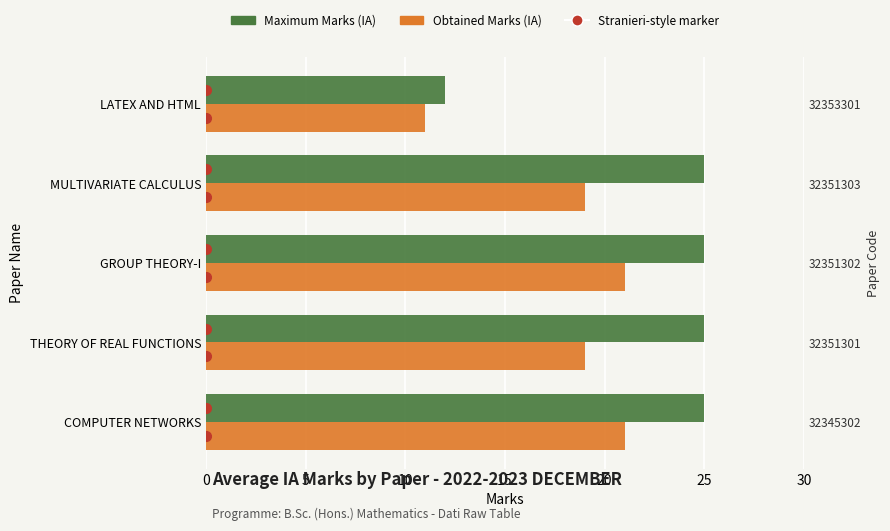

What is the sum of all Maximum Marks (IA) values?

112